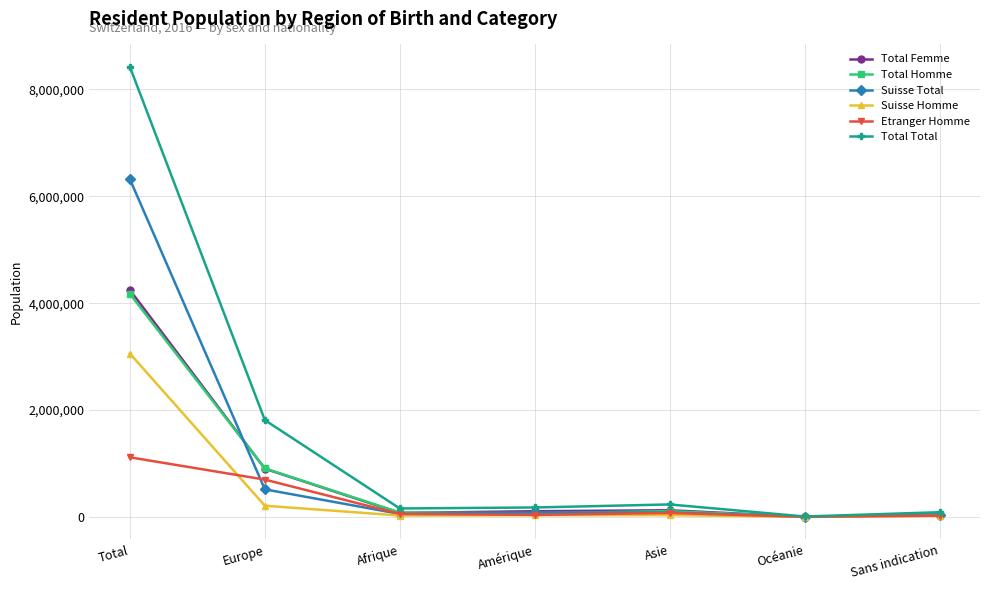

What is the label of the 5th point from the right?

Afrique